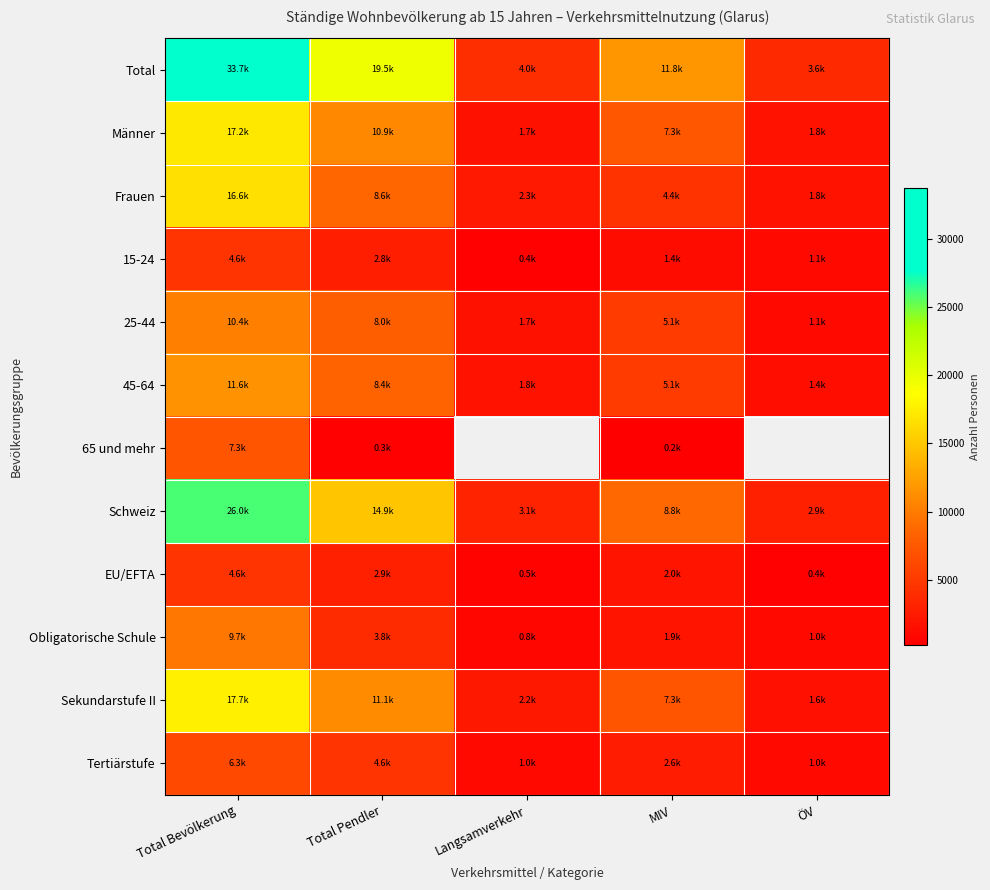

List the labels in order of 25-44 value, largest first.

Total Bevölkerung, Total Pendler, MIV, Langsamverkehr, ÖV